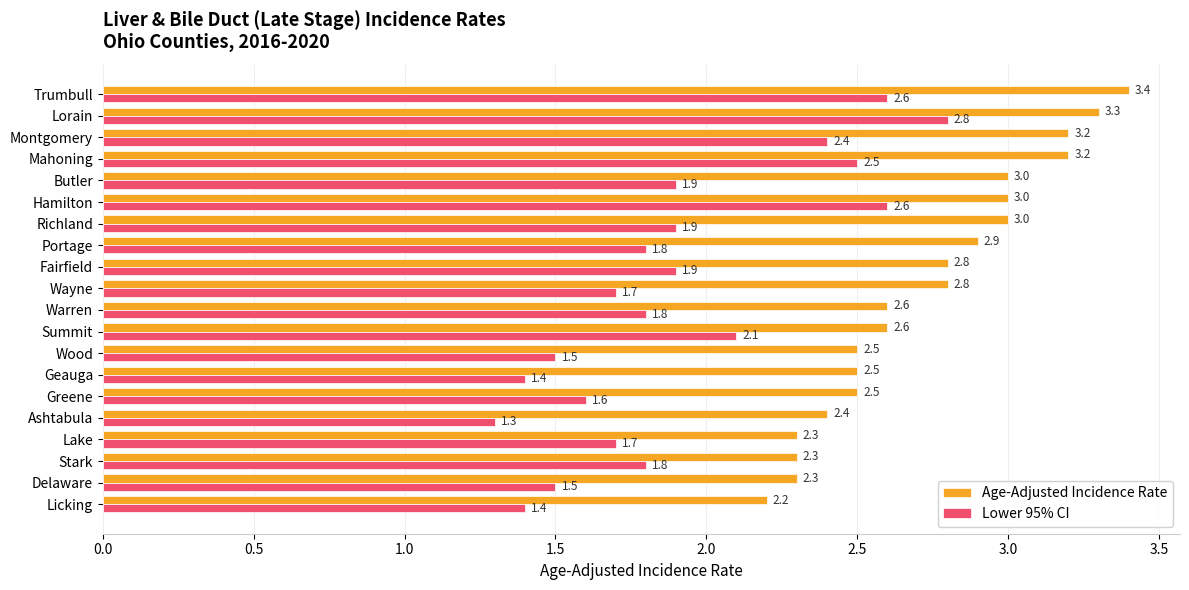

Rank the series by their average value, from highest to lowest.

Age-Adjusted Incidence Rate, Lower 95% CI